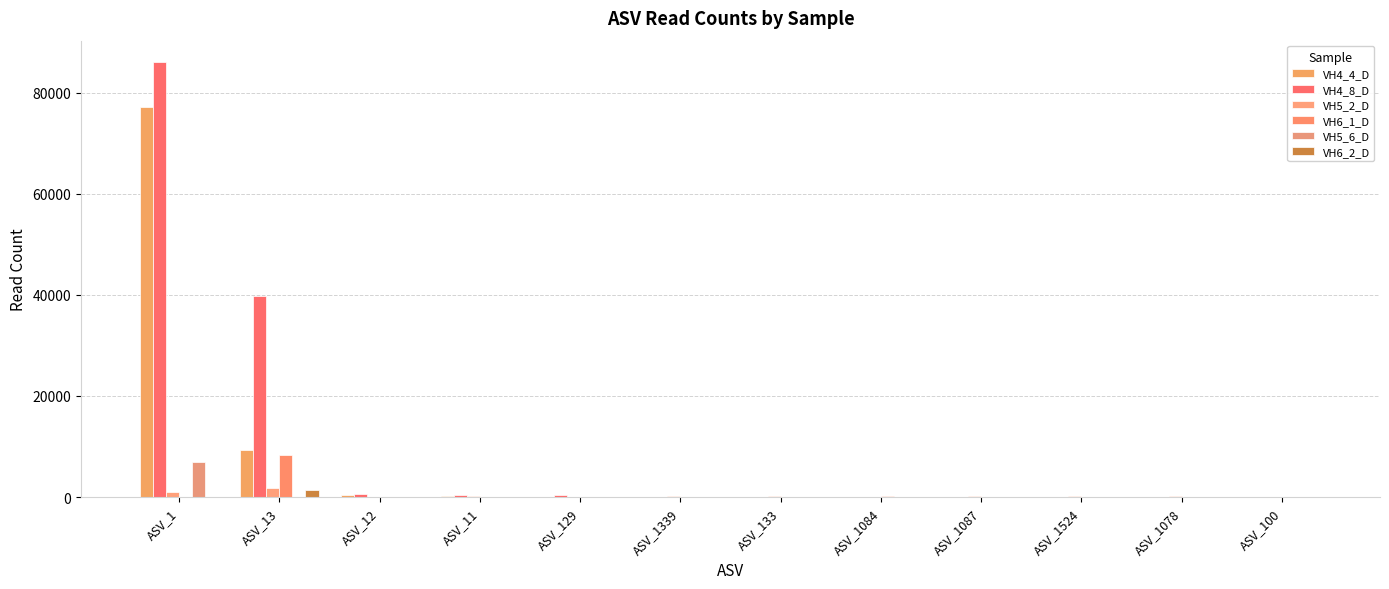

The VH5_6_D series shows 0 at ASV_1087. True or false?

True